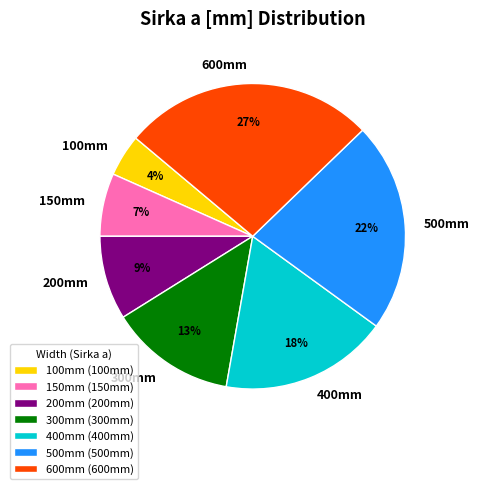

Which has a higher value, 100mm or 300mm?

300mm